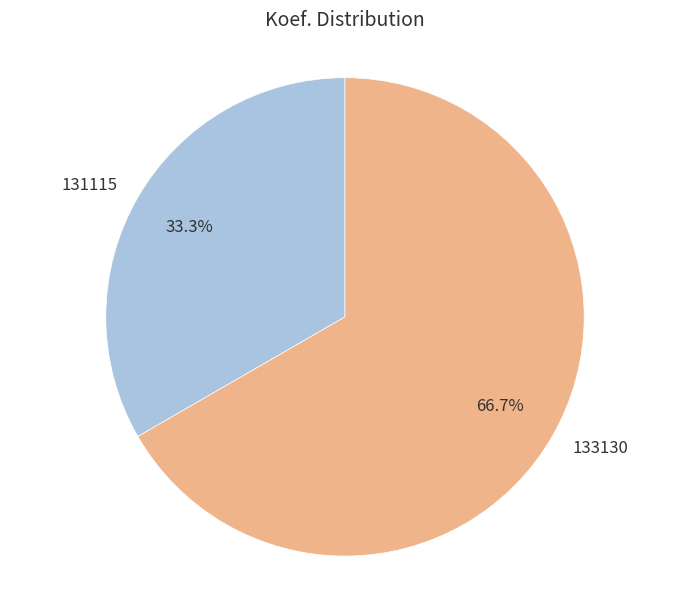

Which slice is the largest?

133130